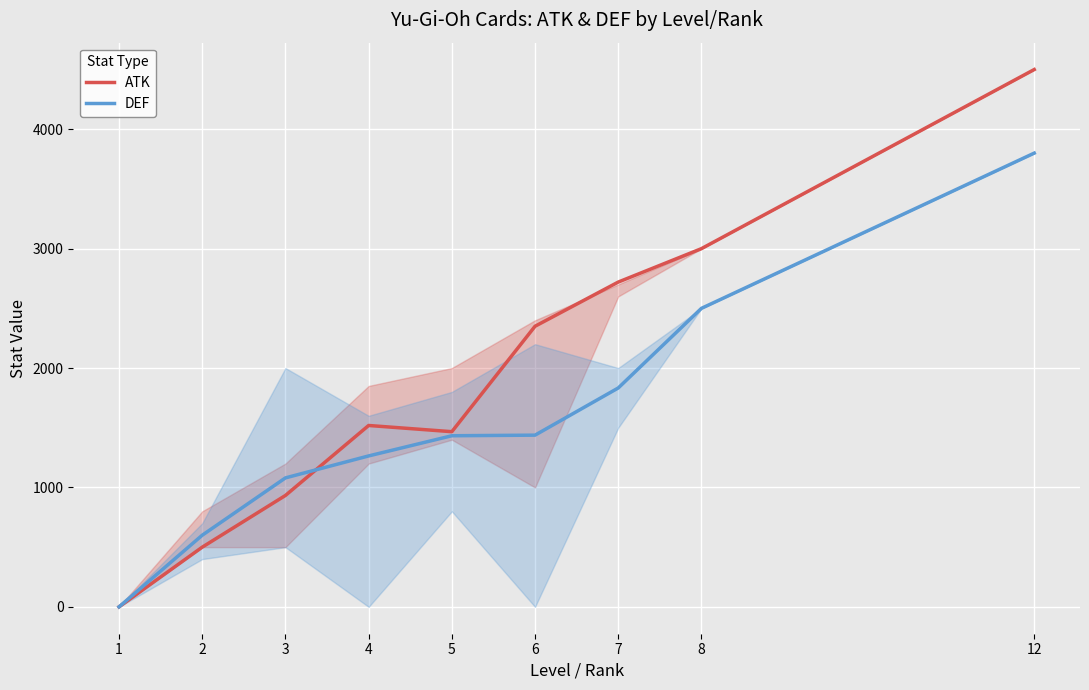

Which has a higher value, 6 or 5?

6